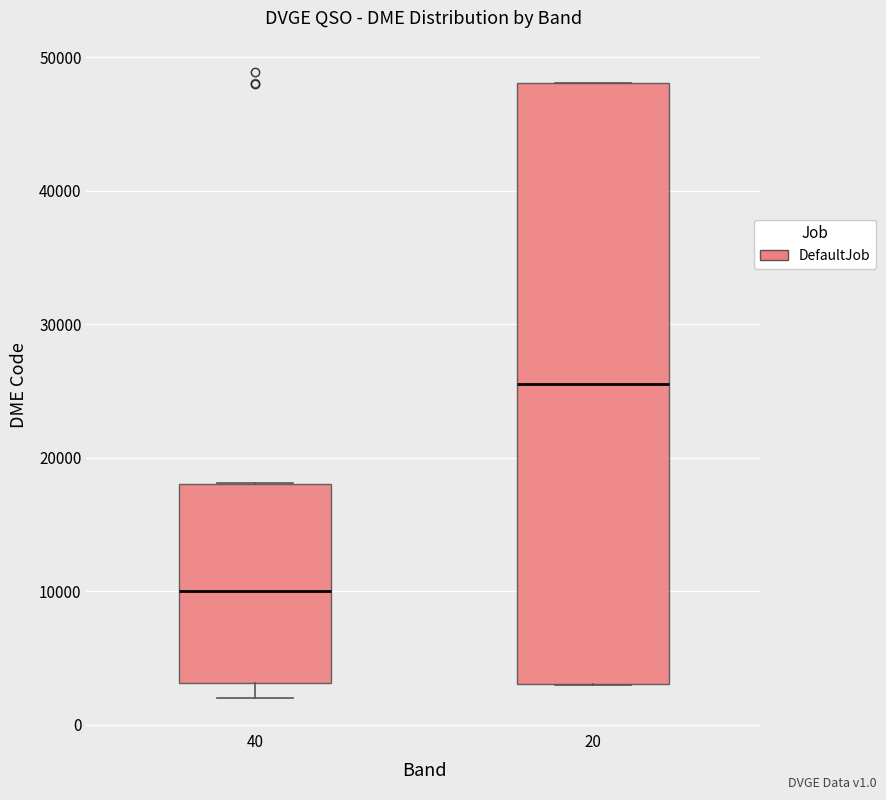

Reading left to right, read every box against the y-axis: the position of its median line, the range the box covers, and the ends of its whiskers. The values are not printed on the chart, so give them approximately, as read against the axis.

40: median 10000, box 3000 to 18000, whiskers 2000 to 18000
20: median 26000, box 3000 to 48000, whiskers 3000 to 48000